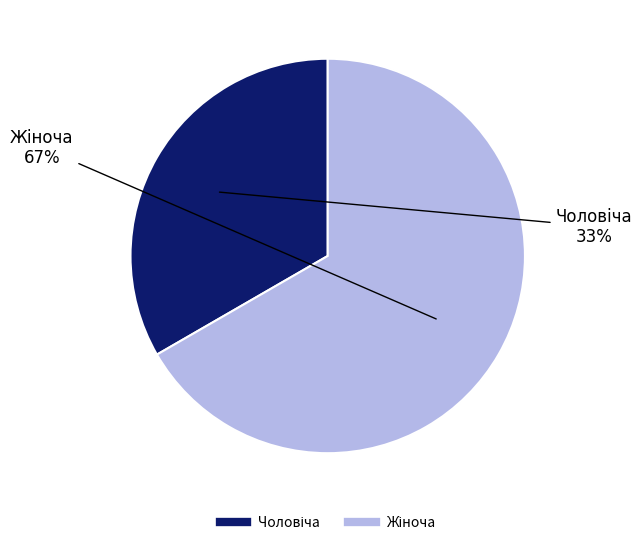

Count the number of slices in the pie.

2